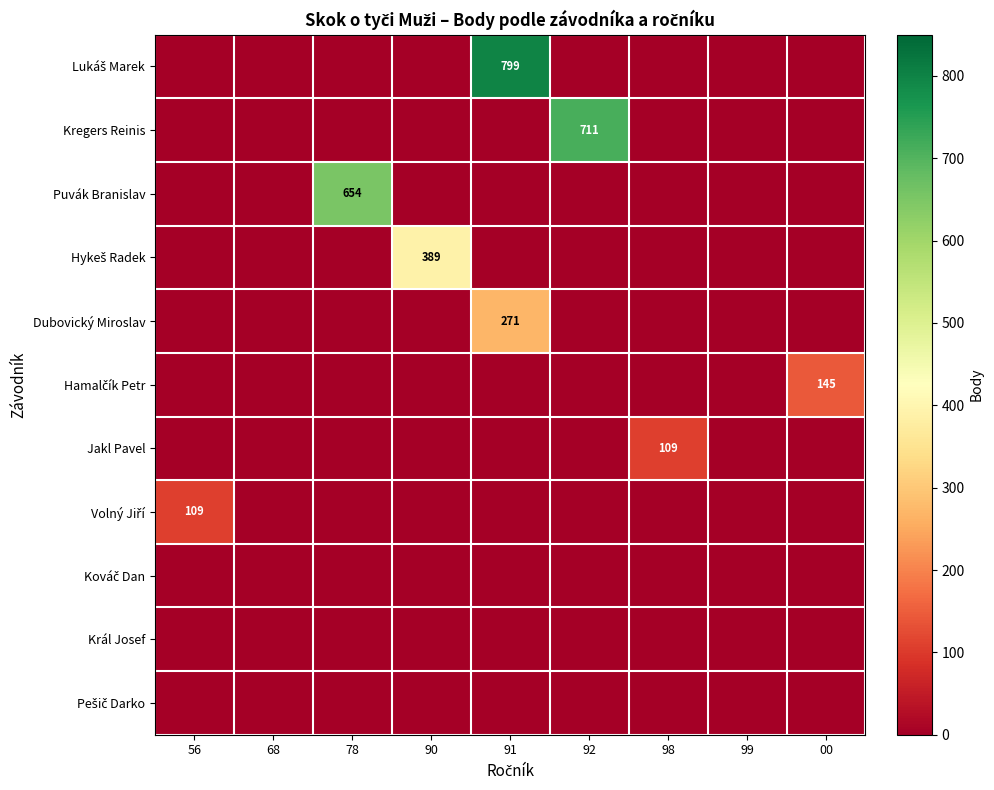

What is the difference between the maximum and minimum values in the Volný Jiří series?

109